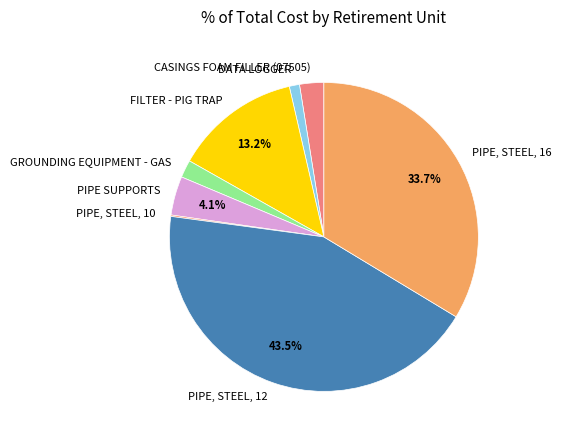

What percentage is NOT represented by FILTER - PIG TRAP?

86.8%